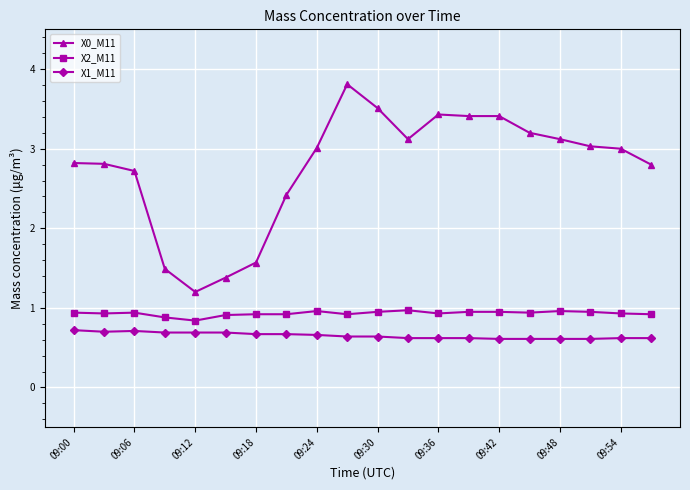

True or false: X2_M11 and X0_M11 intersect in this chart.

False